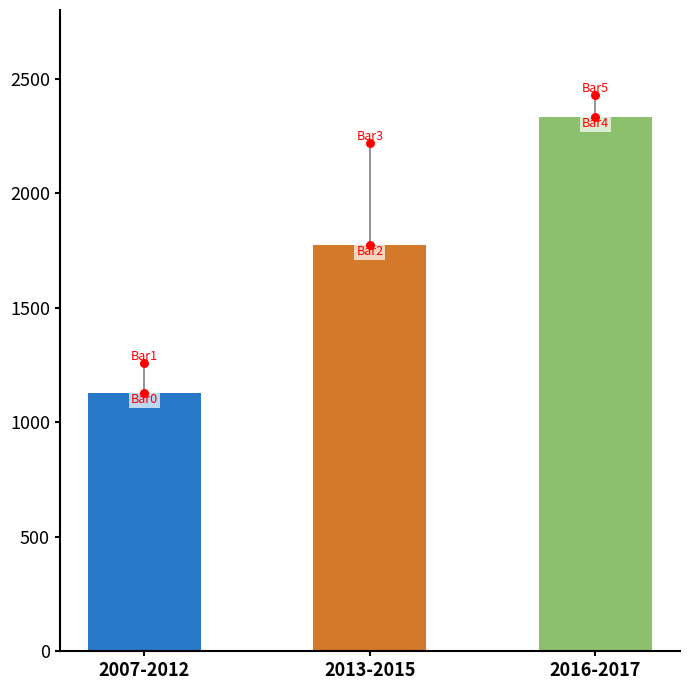

Approximately how many times larger is the value at 2016-2017 compared to 2007-2012?

2.1